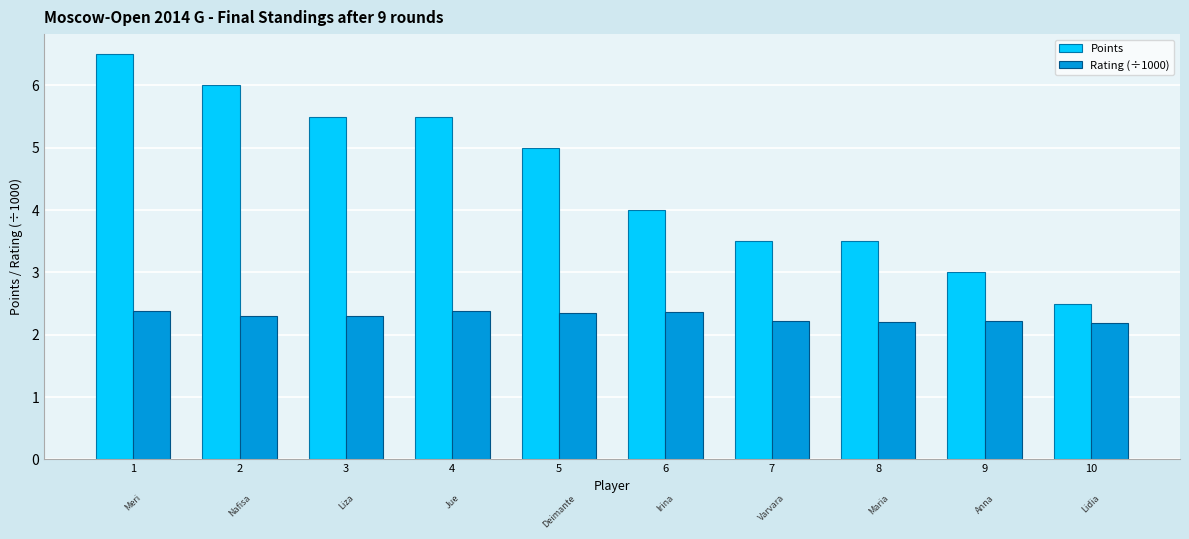

At 2, list the series in order from smallest to largest.

Rating (÷1000), Points